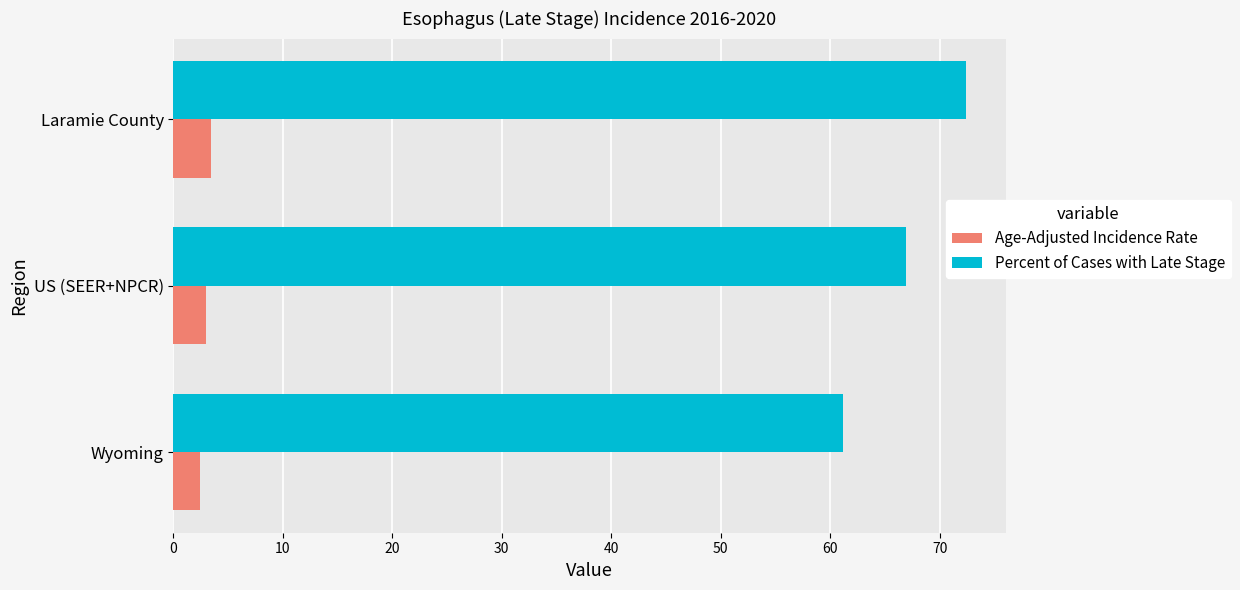

Where is Percent of Cases with Late Stage nearest to the value 66?

US (SEER+NPCR)